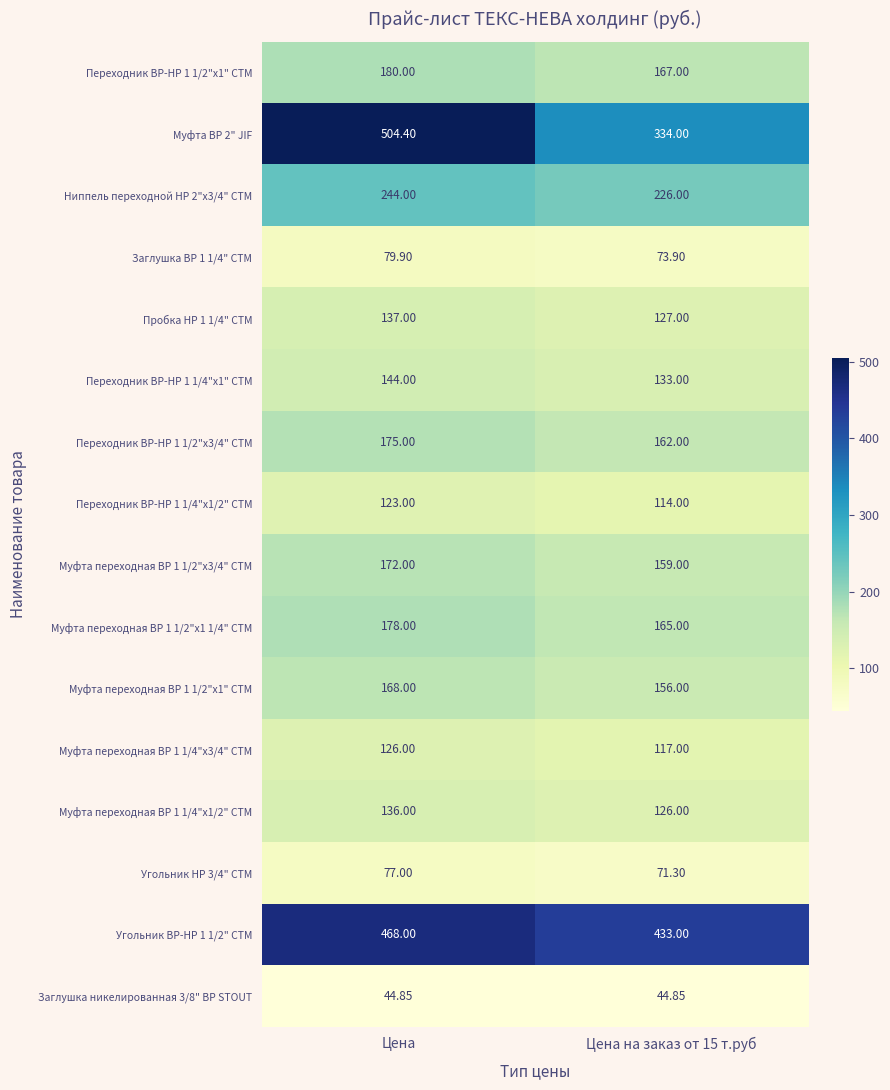

Between Цена and Цена на заказ от 15 т.руб, which series saw the biggest shift?

Муфта ВР 2" JIF